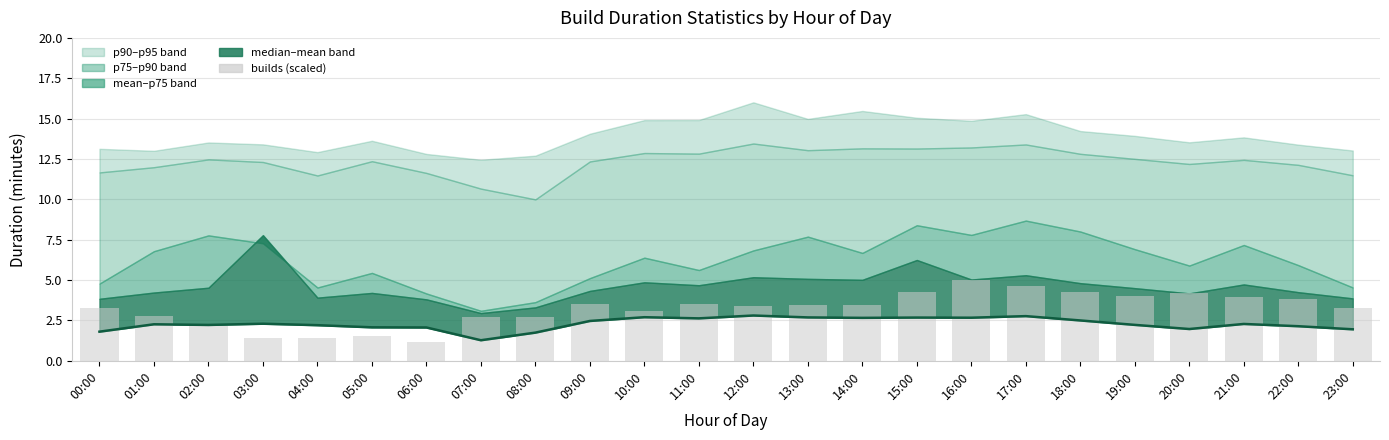

Rank the categories by builds (scaled) value from highest to lowest.

16:00, 17:00, 15:00, 18:00, 20:00, 19:00, 21:00, 22:00, 11:00, 09:00, 13:00, 14:00, 12:00, 23:00, 00:00, 10:00, 01:00, 07:00, 08:00, 02:00, 05:00, 03:00, 04:00, 06:00